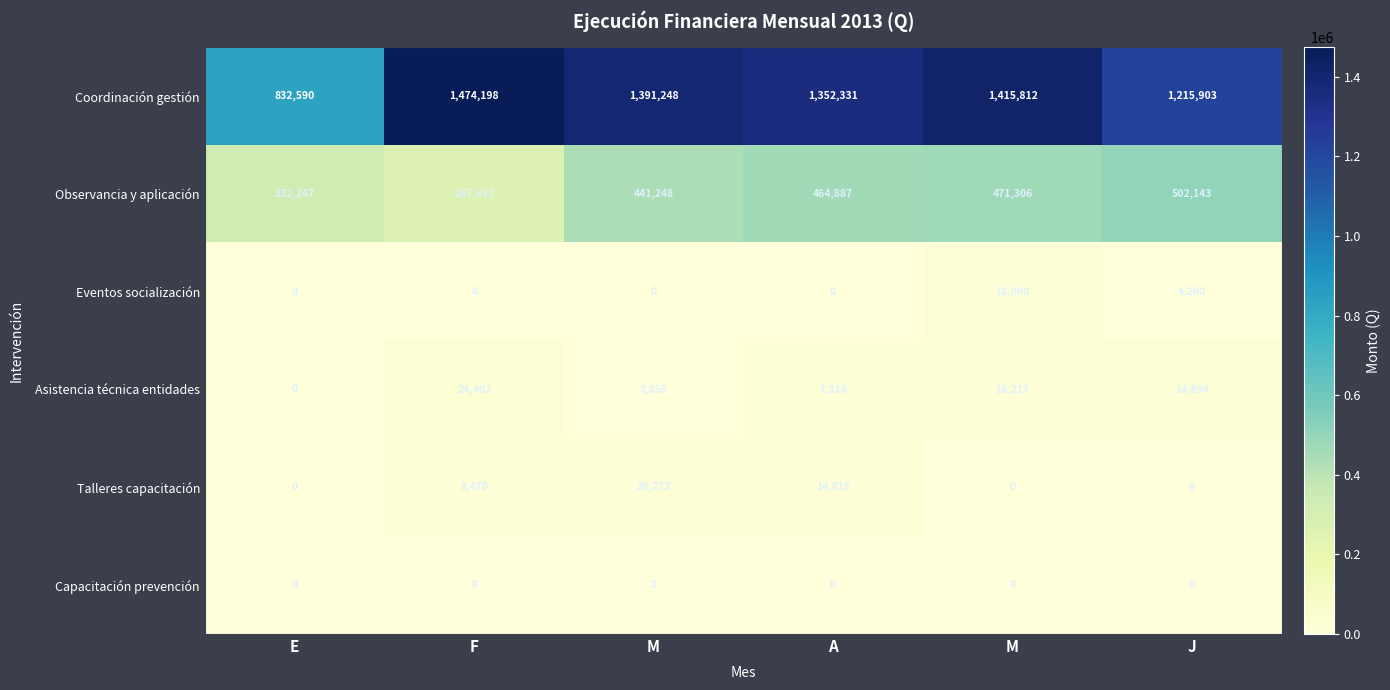

How many values in Asistencia técnica entidades are above zero?

5